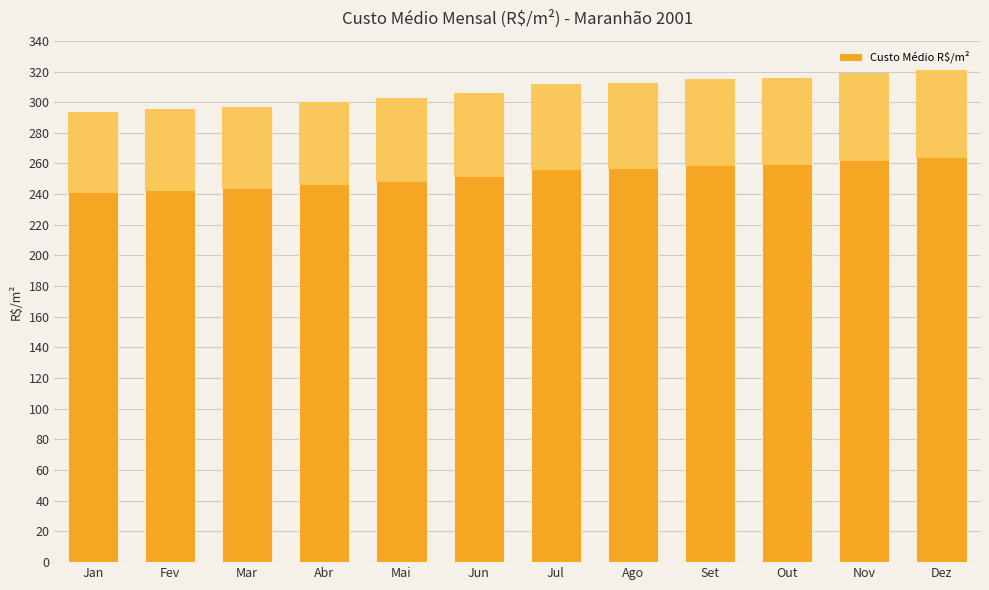

What is the sum of the values at Out and Ago?

628.1